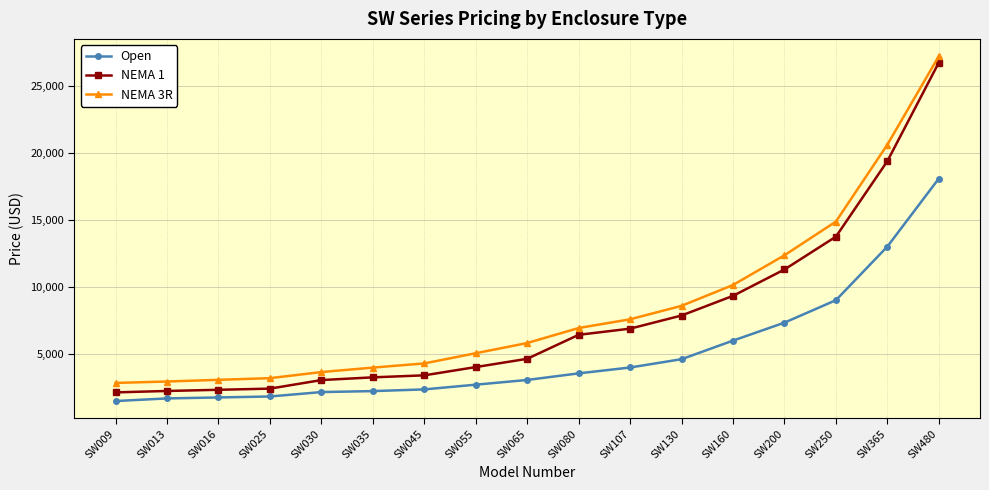

Between SW107 and SW250, which series saw the biggest shift?

NEMA 3R